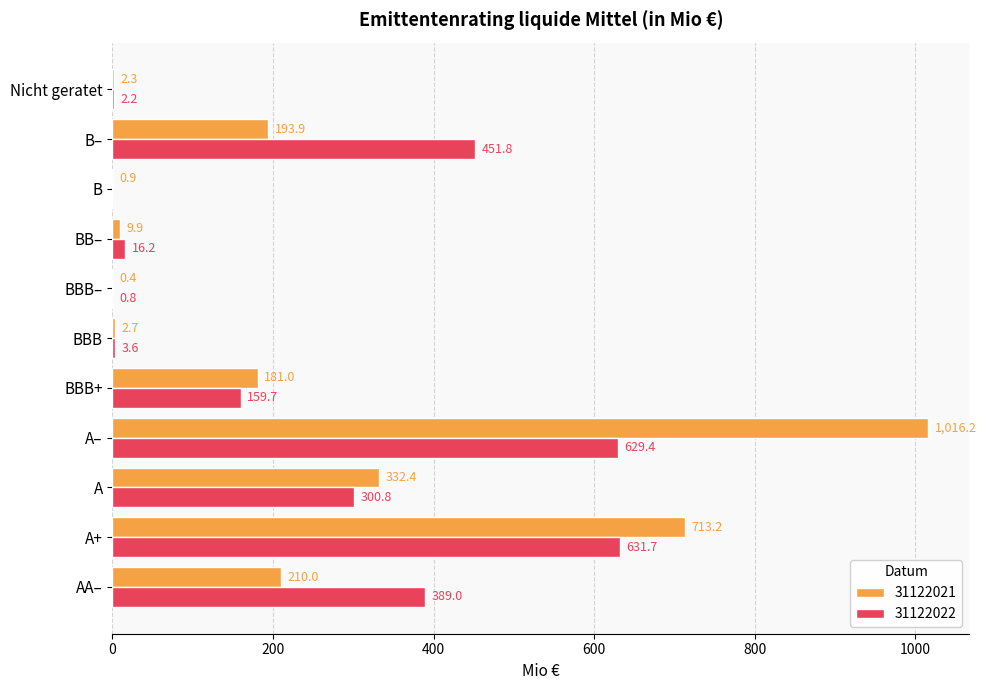

Is it true that 31122022 equals 191.1 at A?

False